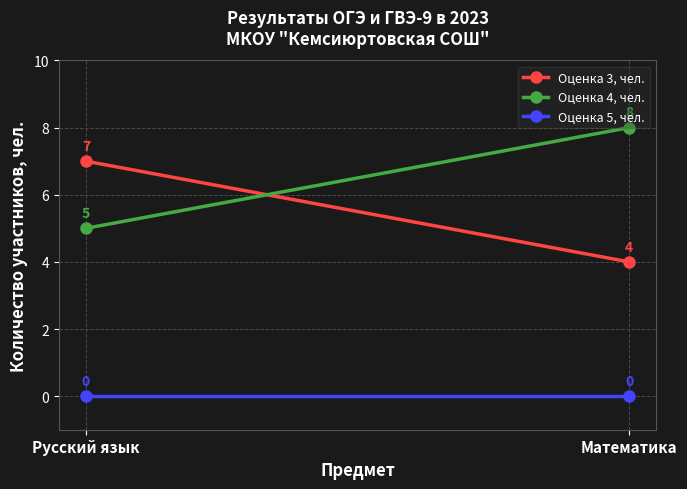

What is the difference between the highest and lowest values at Русский язык?

7